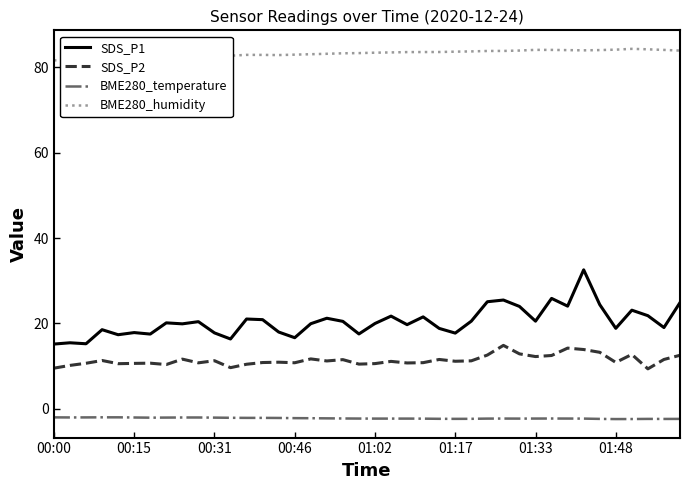

What is the greatest value displayed?

84.4